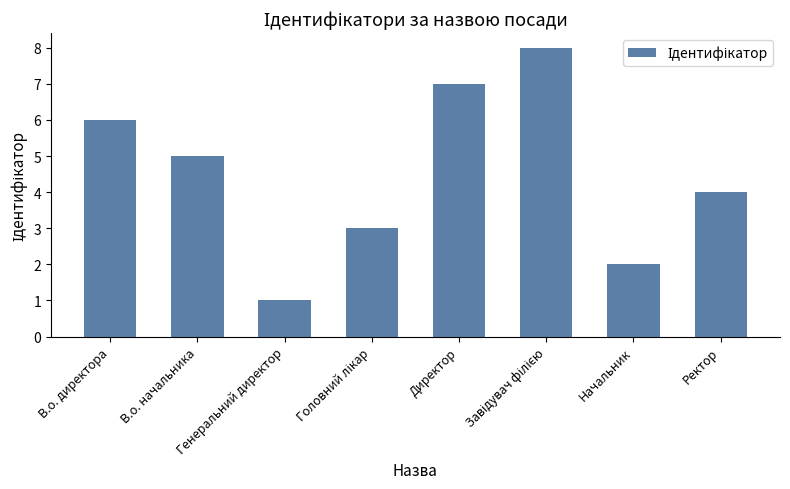

What is the ratio of the value at В.о. начальника to the value at Начальник?

2.5